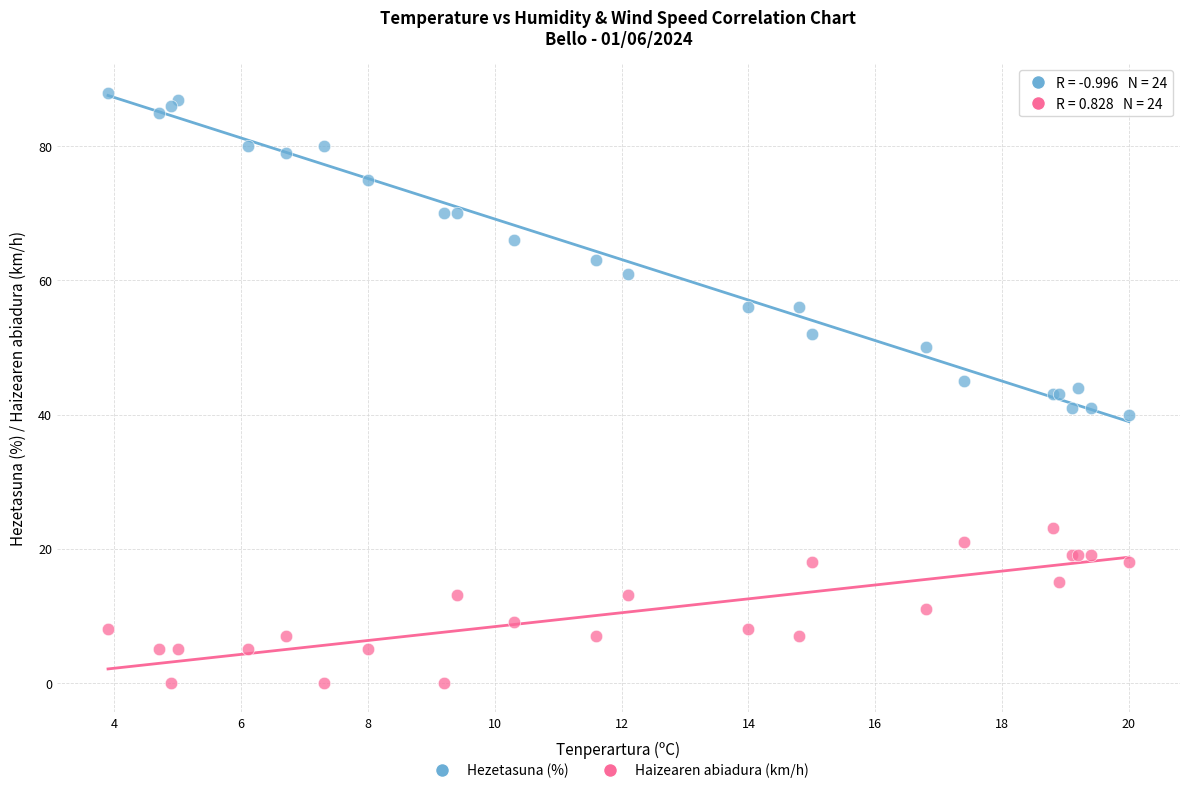

What are all the series names shown in the legend?

Hezetasuna (%), Haizearen abiadura (km/h)